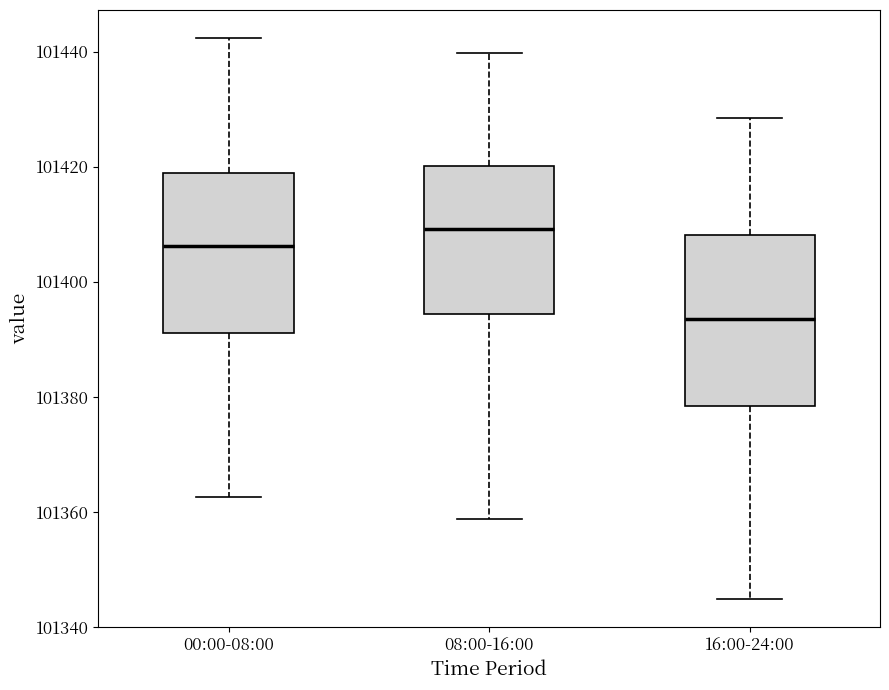

Reading left to right, read every box against the y-axis: the position of its median line, the range the box covers, and the ends of its whiskers. The values are not printed on the chart, so give them approximately, as read against the axis.

00:00-08:00: median 101406, box 101390 to 101418, whiskers 101362 to 101442
08:00-16:00: median 101410, box 101394 to 101420, whiskers 101358 to 101440
16:00-24:00: median 101394, box 101378 to 101408, whiskers 101344 to 101428